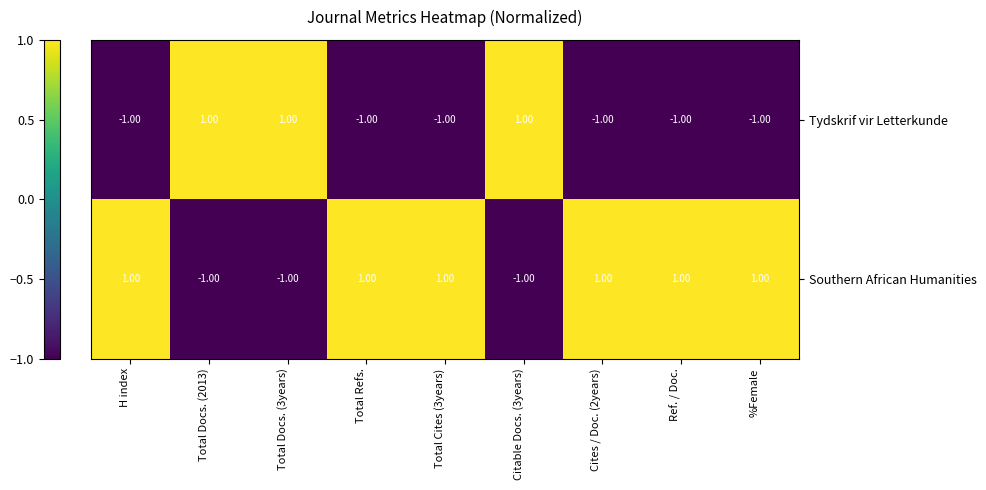

List the series in order of their overall mean, highest first.

Southern African Humanities, Tydskrif vir Letterkunde